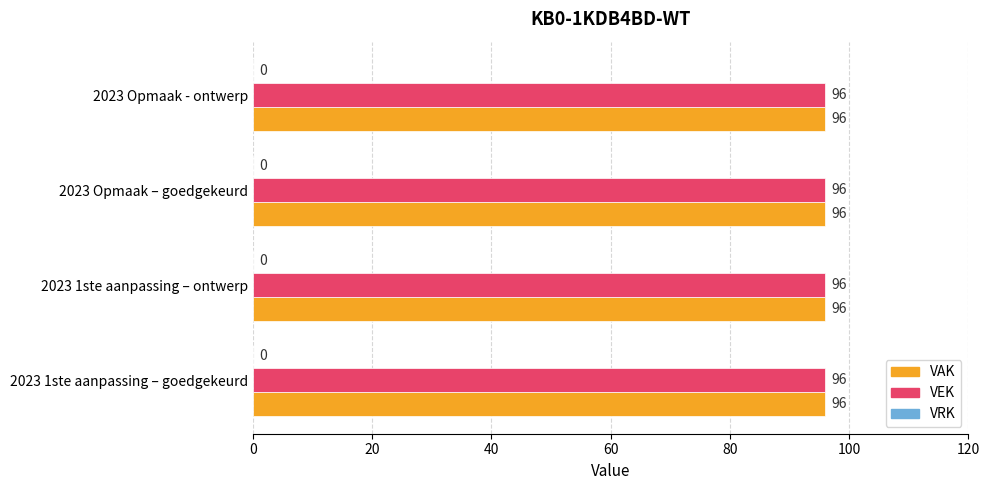

Reading left to right, list all the values displayed in this chart.

VAK: 96	96	96	96
VEK: 96	96	96	96
VRK: 0	0	0	0